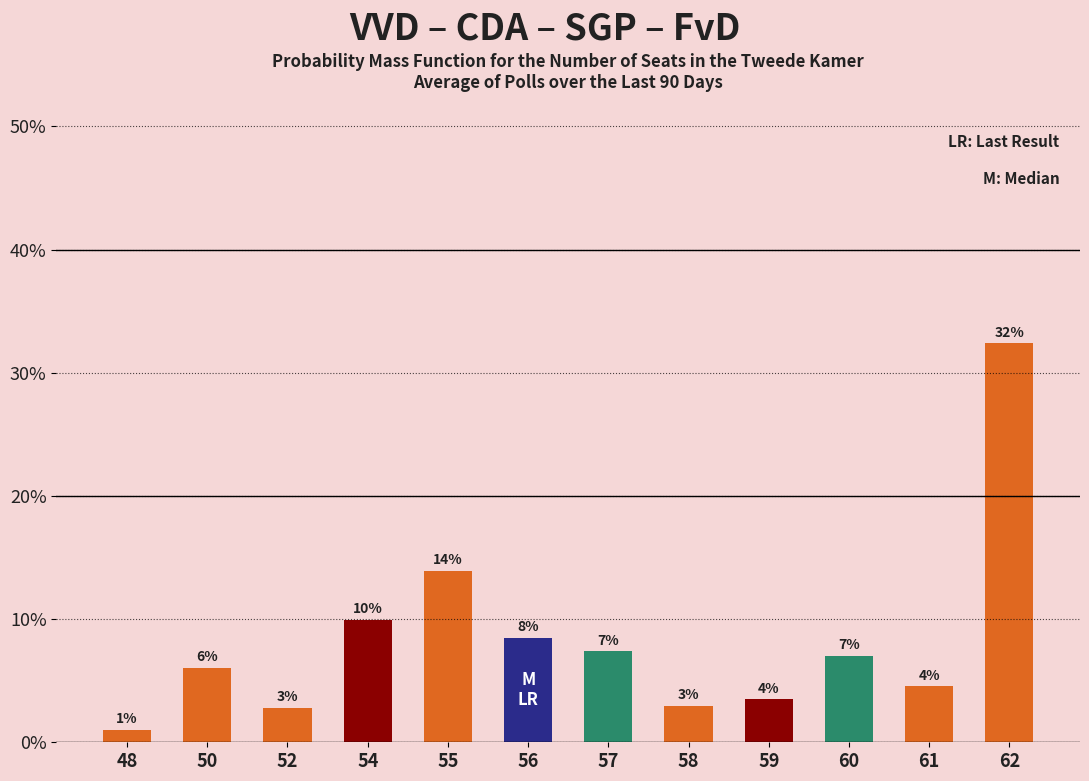

The value at 52 is 4.6. True or false?

False